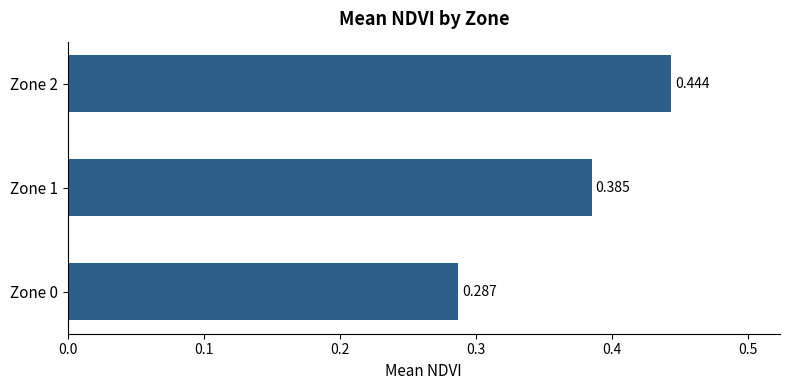

Are the bars horizontal?

Yes